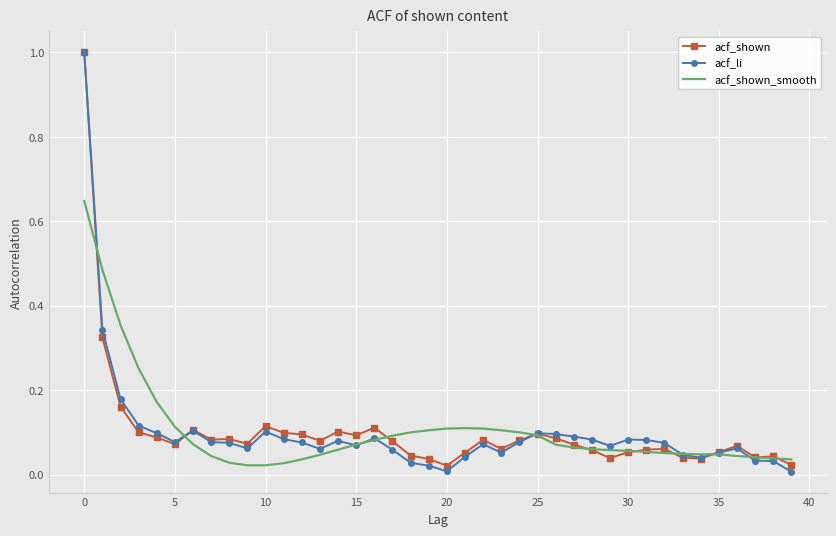

Which series ends up on top after the final intersection of acf_shown_smooth and acf_shown?

acf_shown_smooth